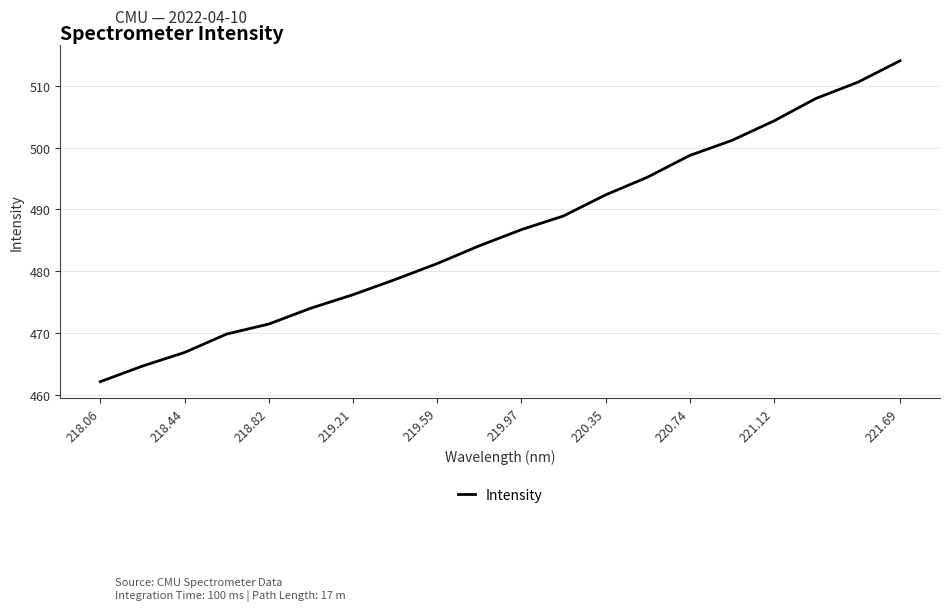

What is the maximum value shown in the chart?

514.0